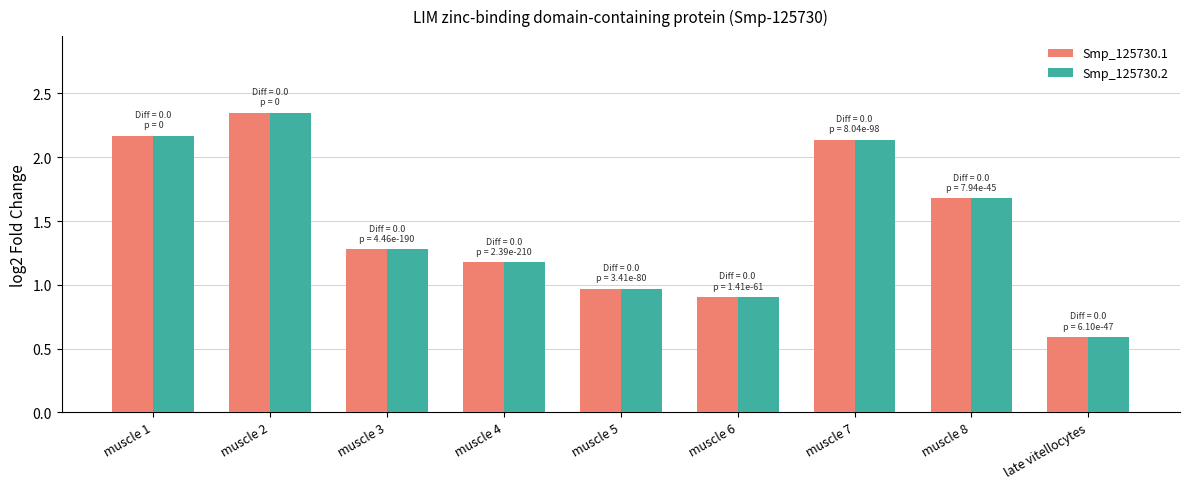

What is the difference between the Smp_125730.2 values at late vitellocytes and muscle 4?

0.6